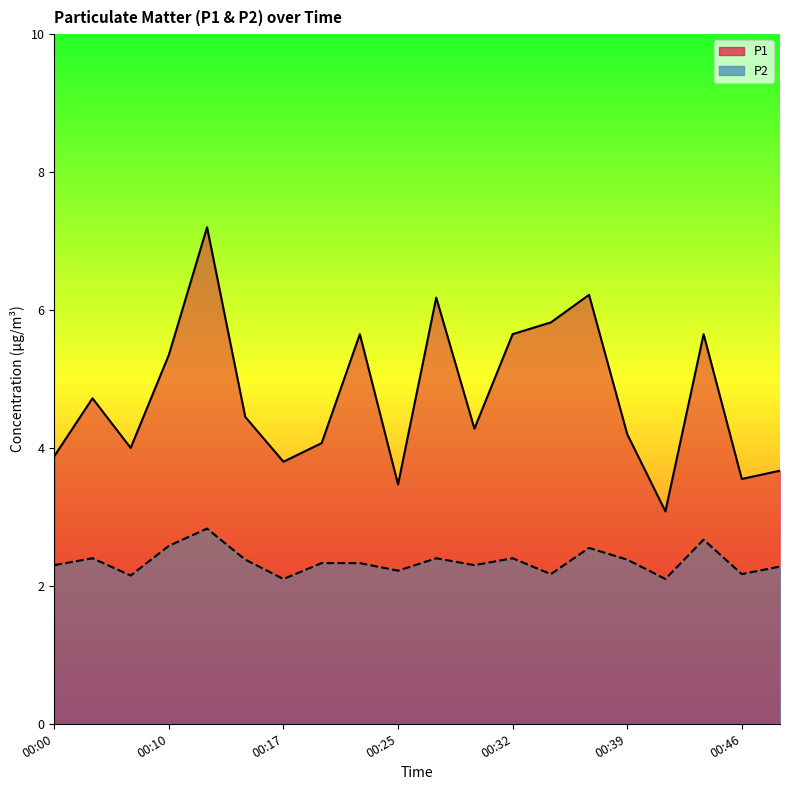

What is the sum of all P1 values?

94.9